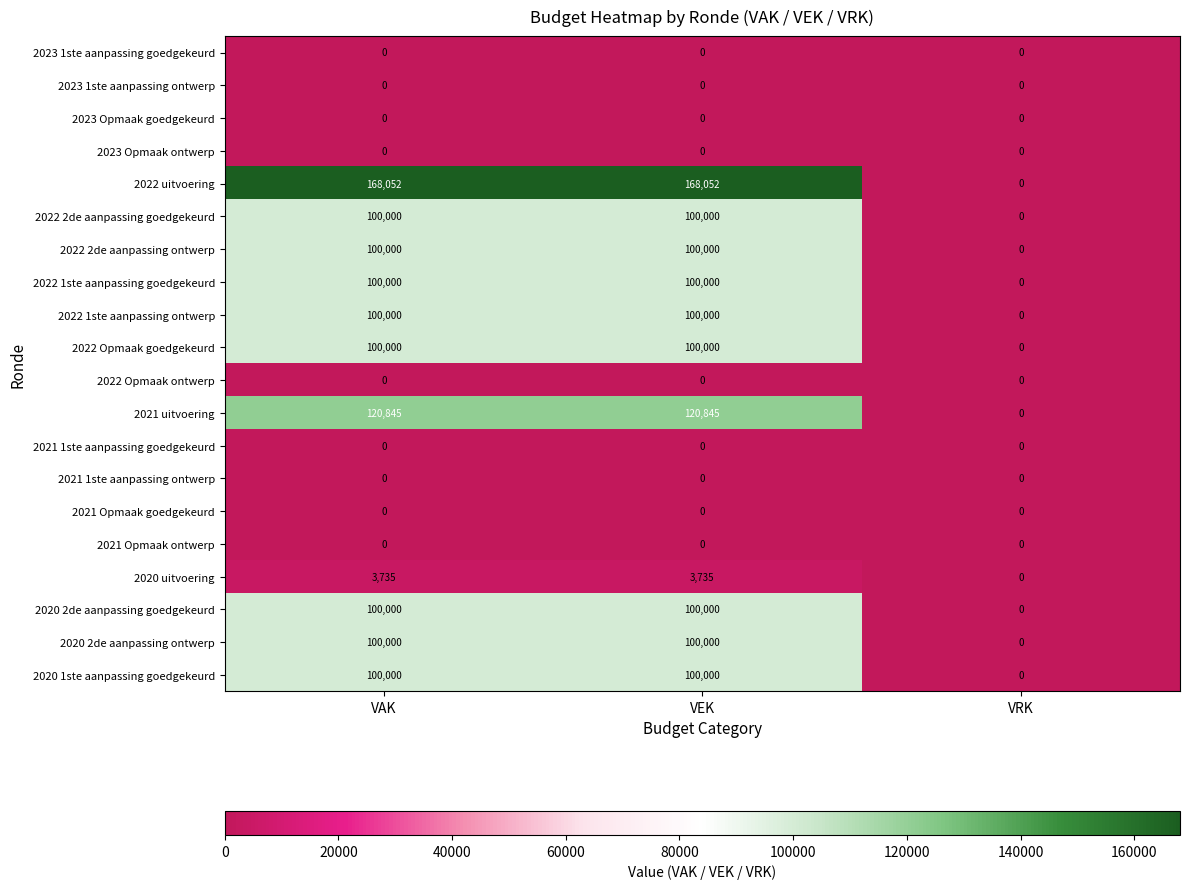

Count the 2022 uitvoering values in the range 0 to 168052.

3